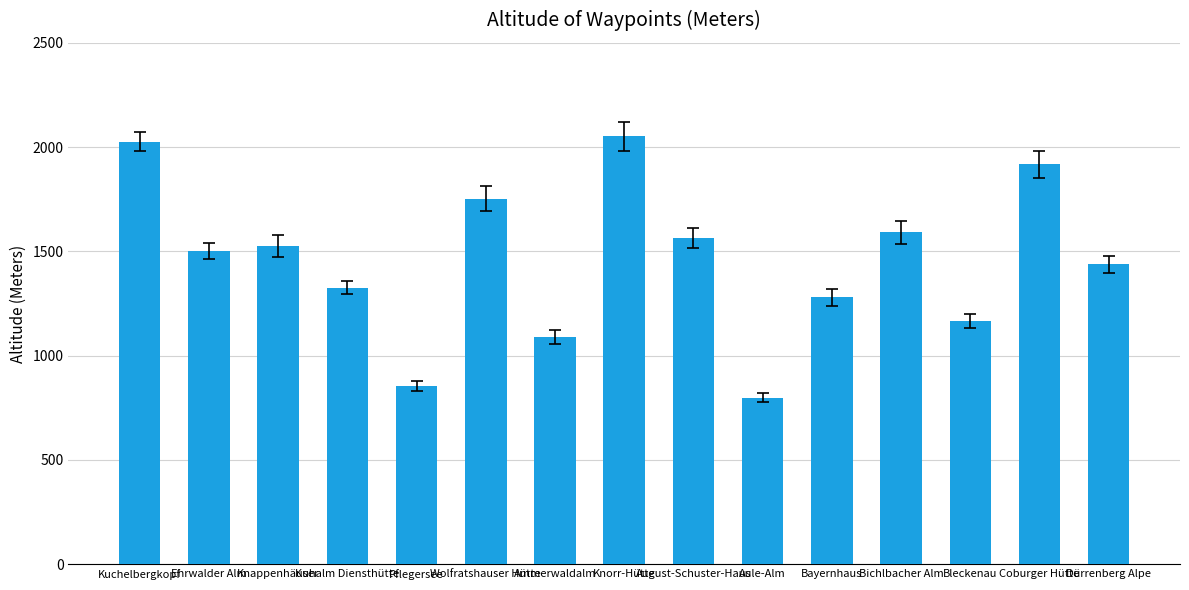

How many data points are less than 1502?

7